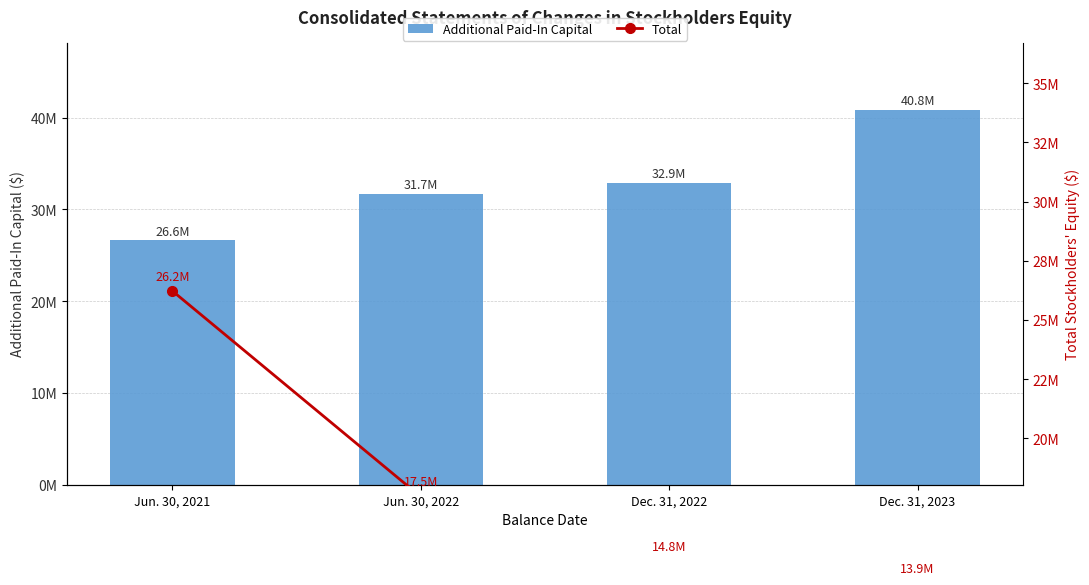

How many data points in Total are above 17538100?

1